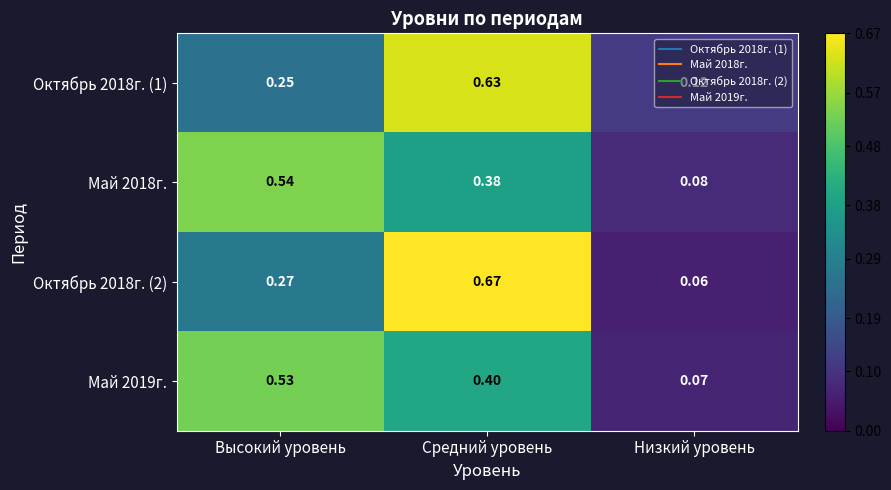

Which category has the lowest value in the Май 2019г. series?

Низкий уровень